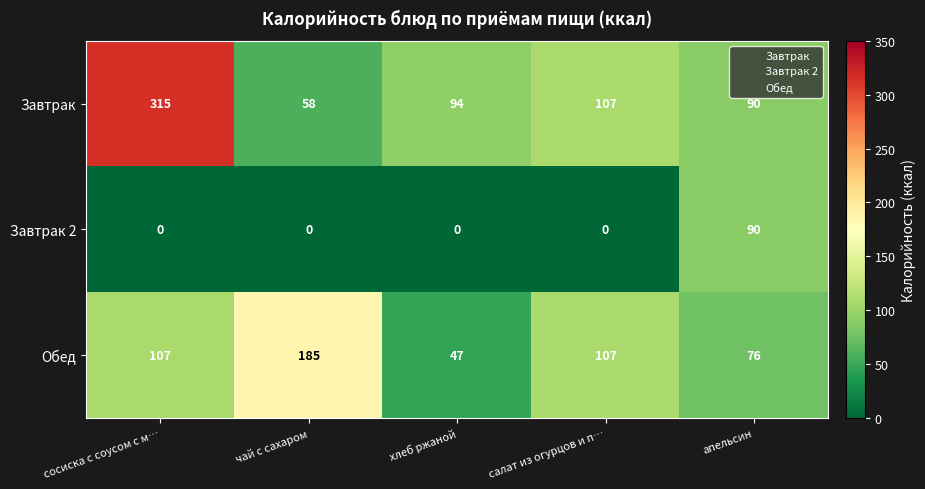

Count the number of data series in this chart.

3